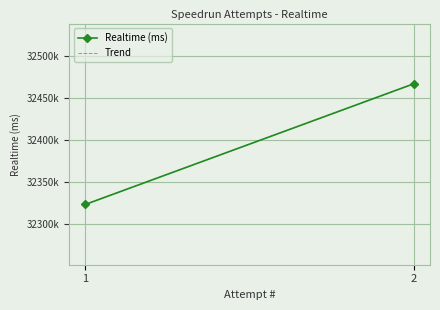

Is it true that Trend equals 32467112 at 2?

True